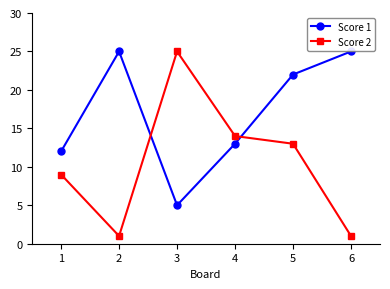

Rank the series at 1 from highest to lowest value.

Score 1, Score 2